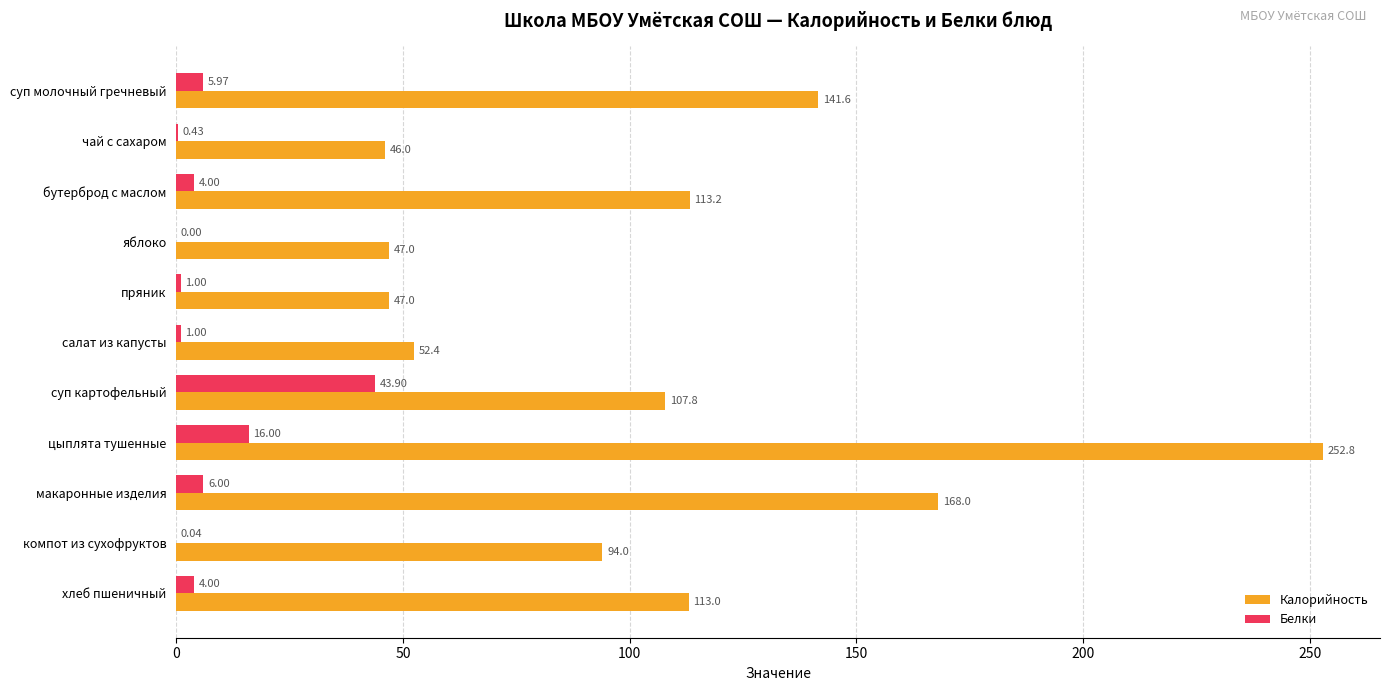

How many data points does each series have?

11